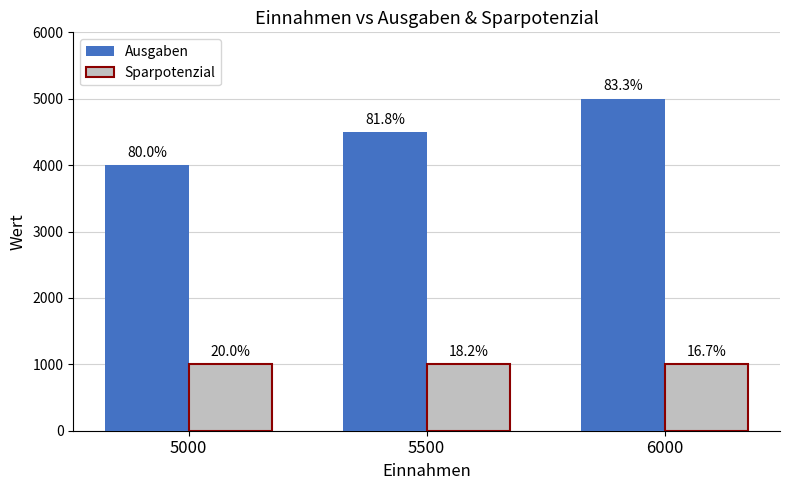

How many bars are there in total?

6